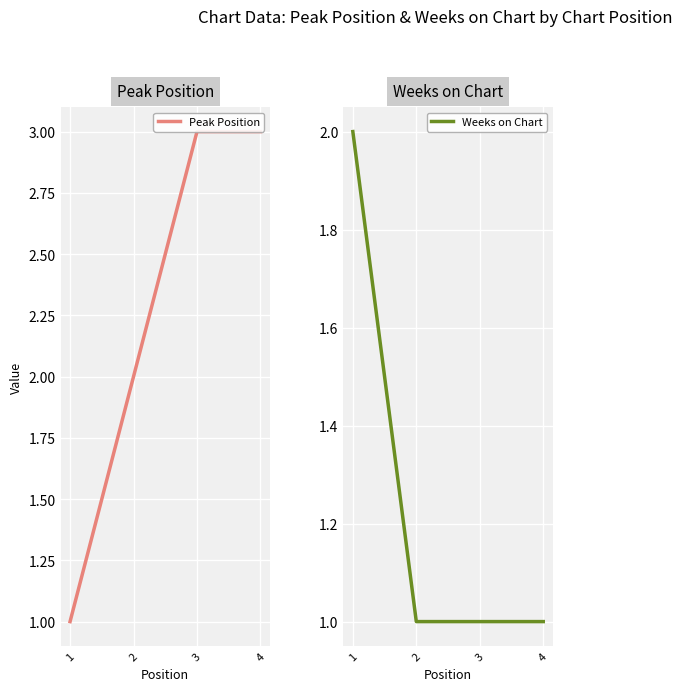

Which category has the lowest value across all series?

1